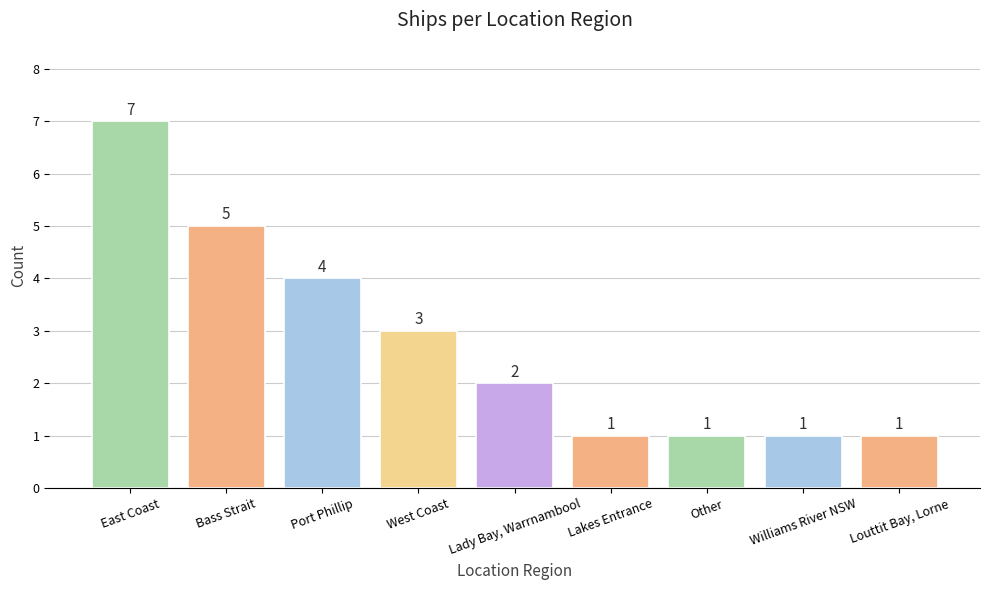

How many values are between 1 and 4?

7